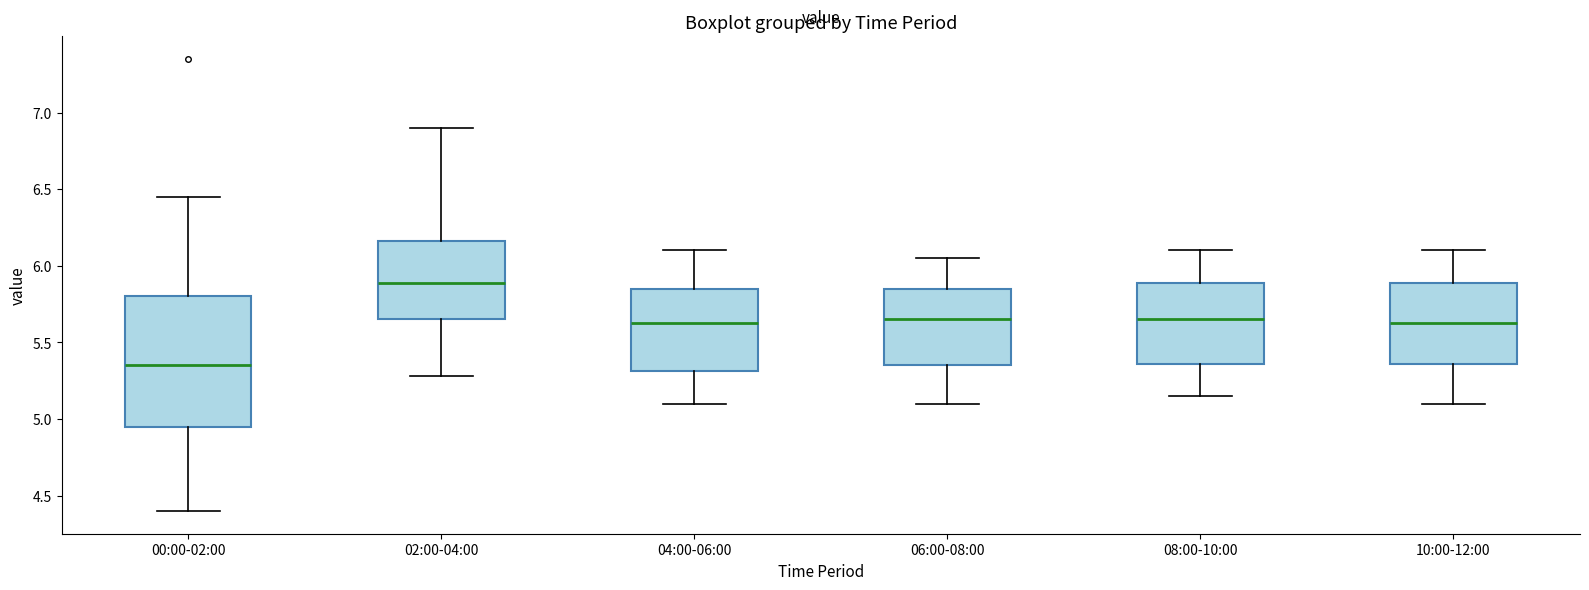

Which box's median line is the lowest?

00:00-02:00